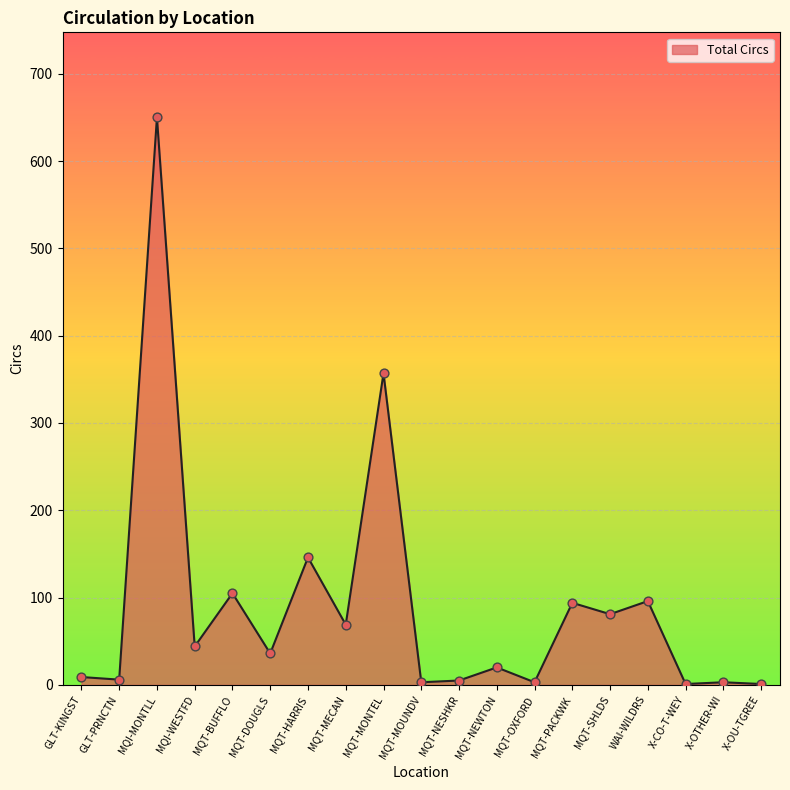

What is the change in value from GLT-PRNCTN to MQT-SHLDS?

+75